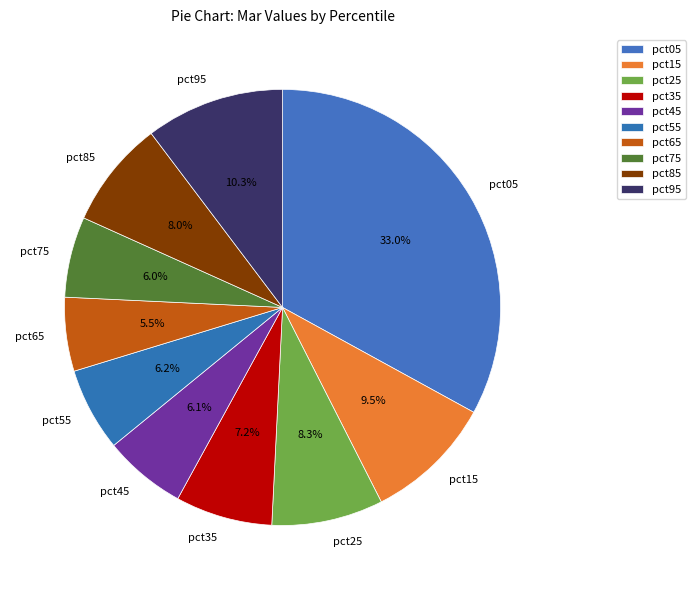

Is it true that pct55 is 6% of the pie?

True